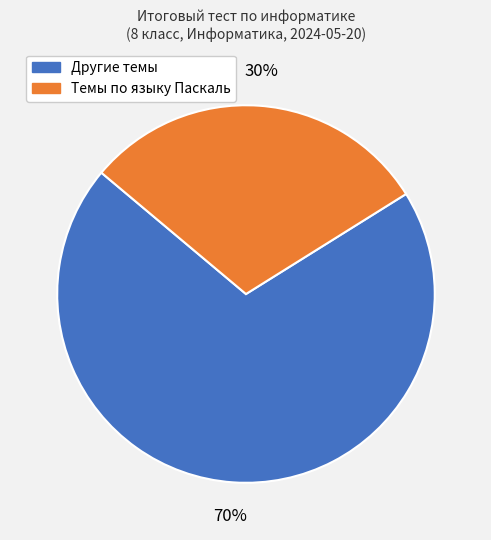

To the nearest percent, what is the difference between the largest and smallest slice percentages?

40%